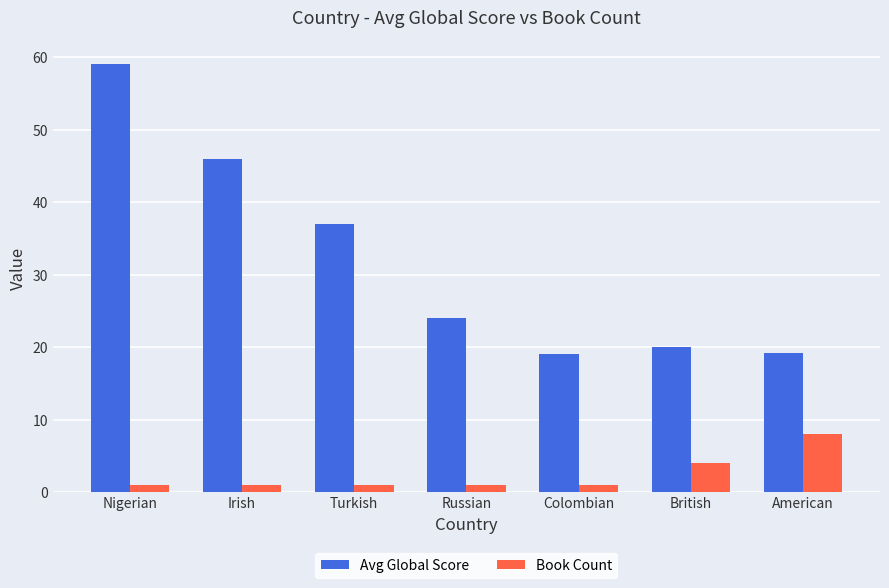

What are all the series names shown in the legend?

Avg Global Score, Book Count